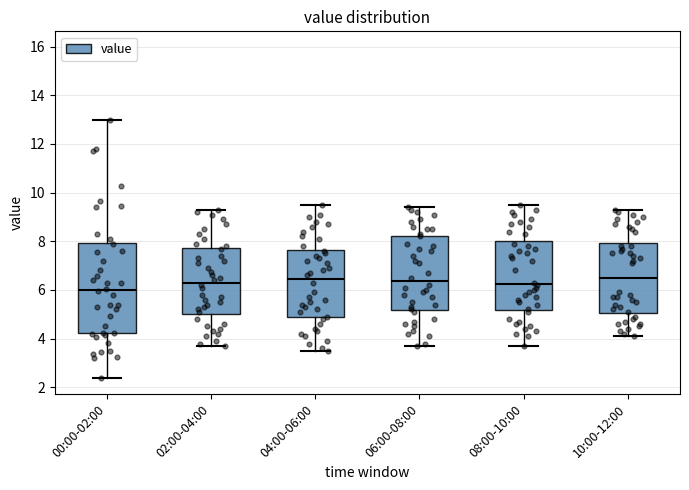

Which box's median line is the lowest?

00:00-02:00